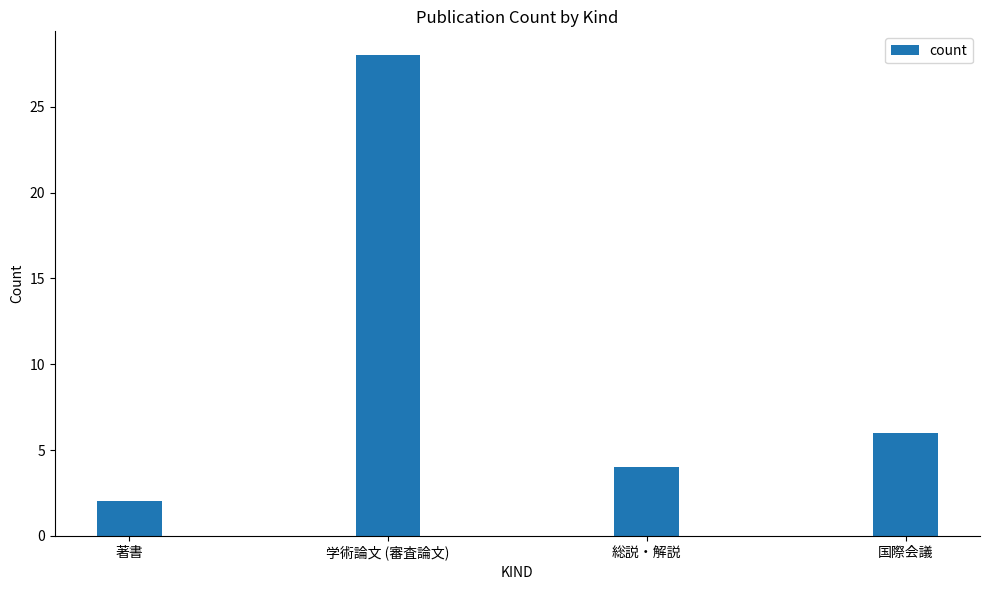

Reading right to left, extract all data points from this chart.

6	4	28	2